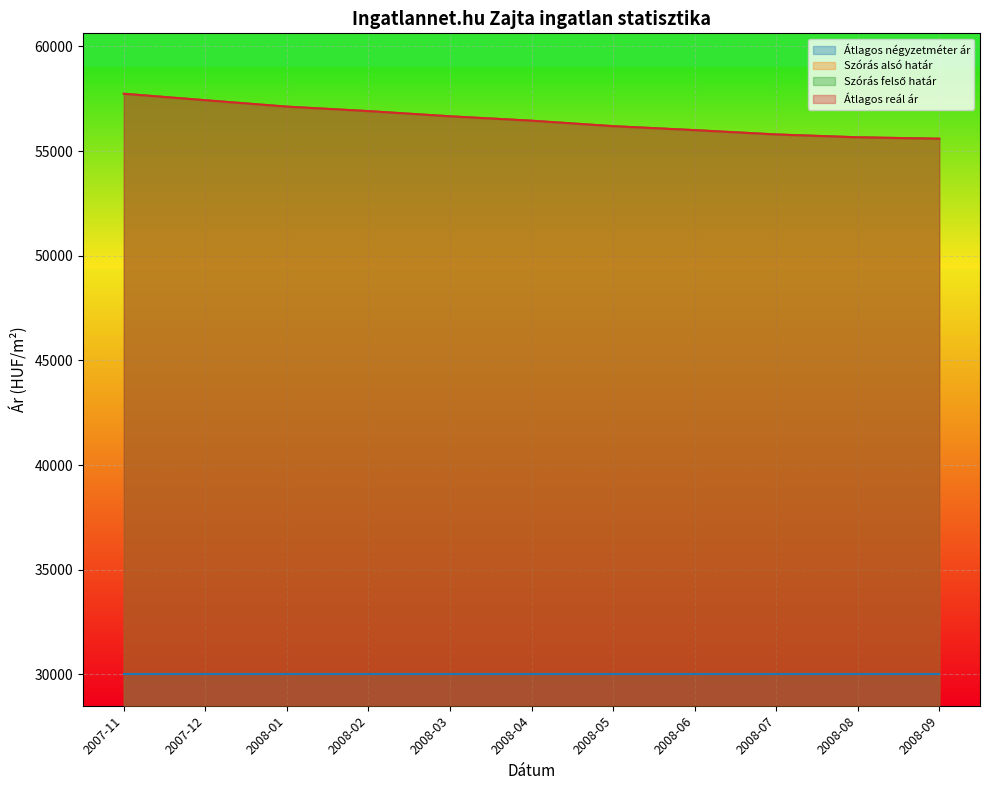

What is the difference between the second highest and minimum values in the Szórás alsó határ series?

1839